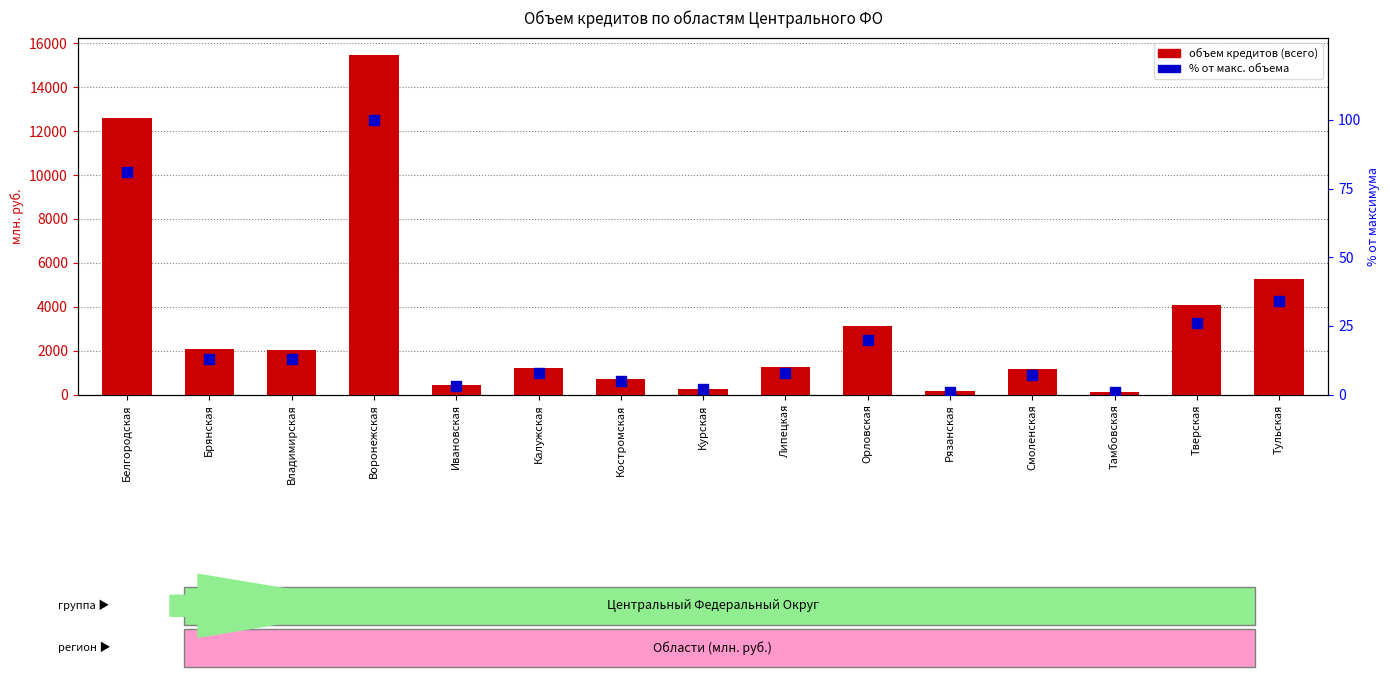

At which category is the sum across all series the highest?

Воронежская